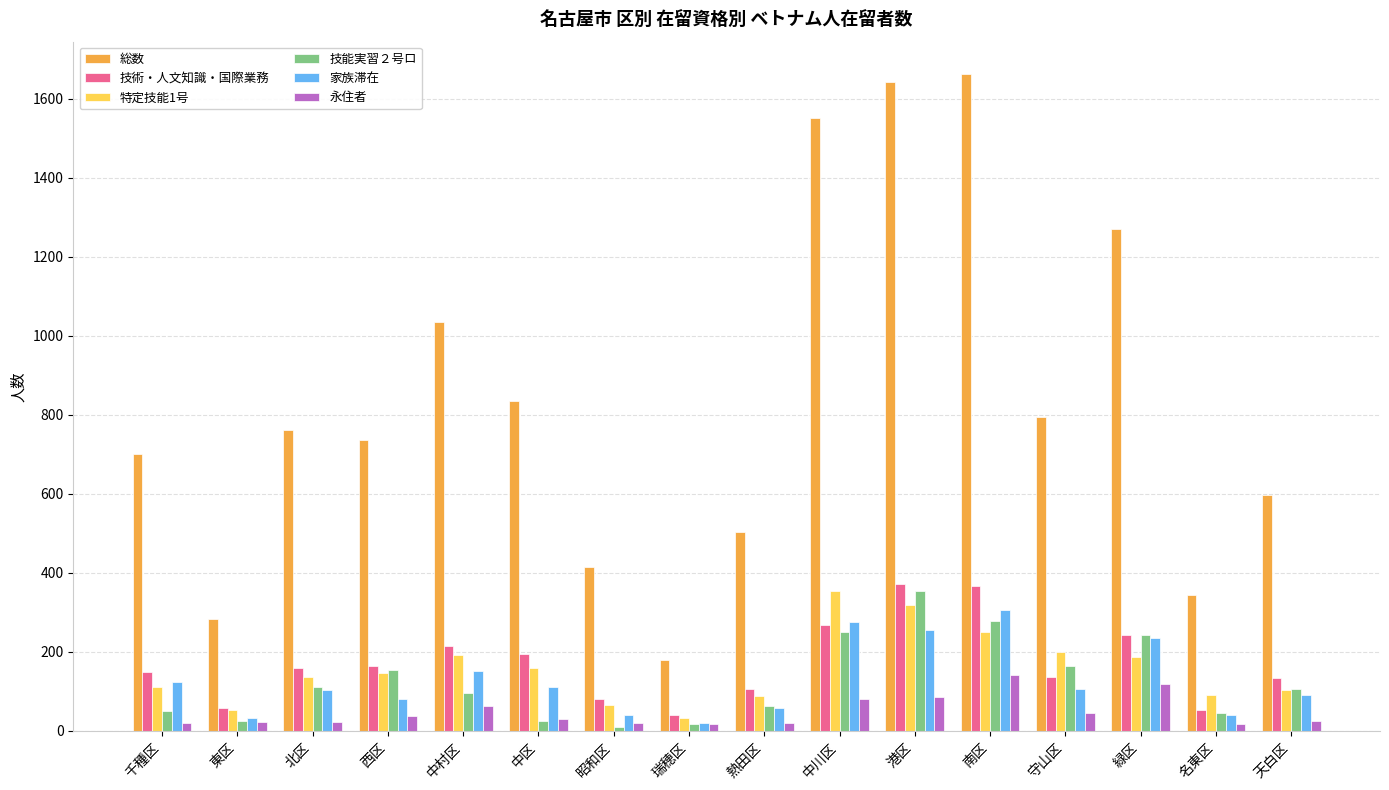

What is the difference between the maximum and minimum values in the 技能実習２号ロ series?

344